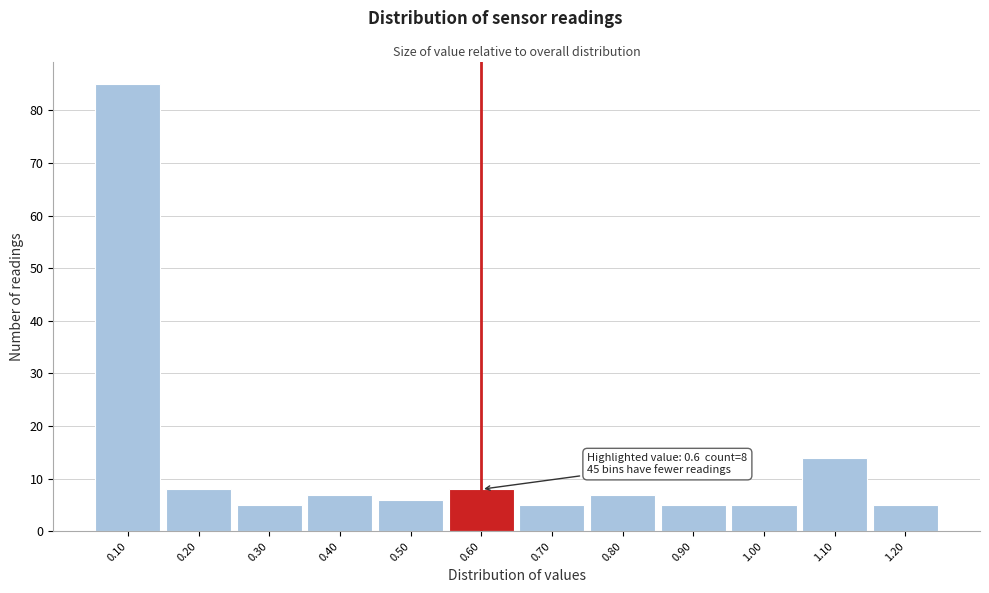

Over which range of the x-axis is the bar tallest?

0.05 to 0.15